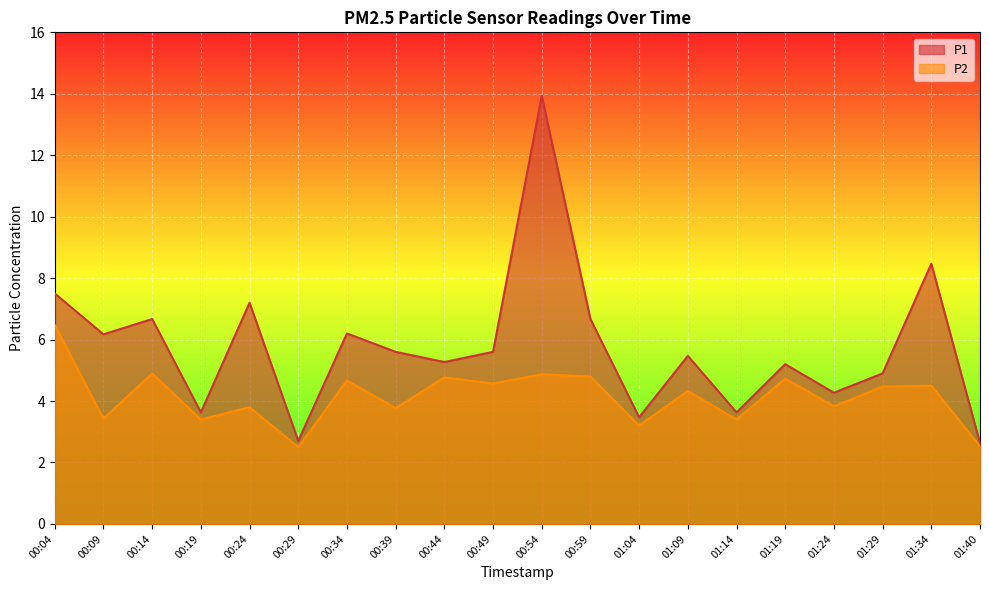

What is the lowest value of the P2 series?

2.5